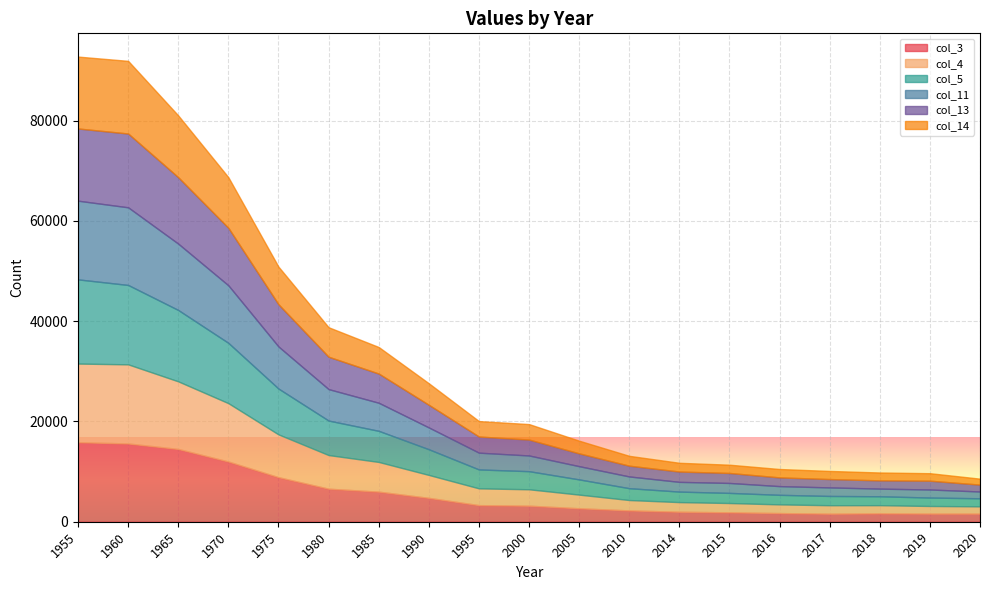

What is the difference between the highest and lowest values at 2010?

397